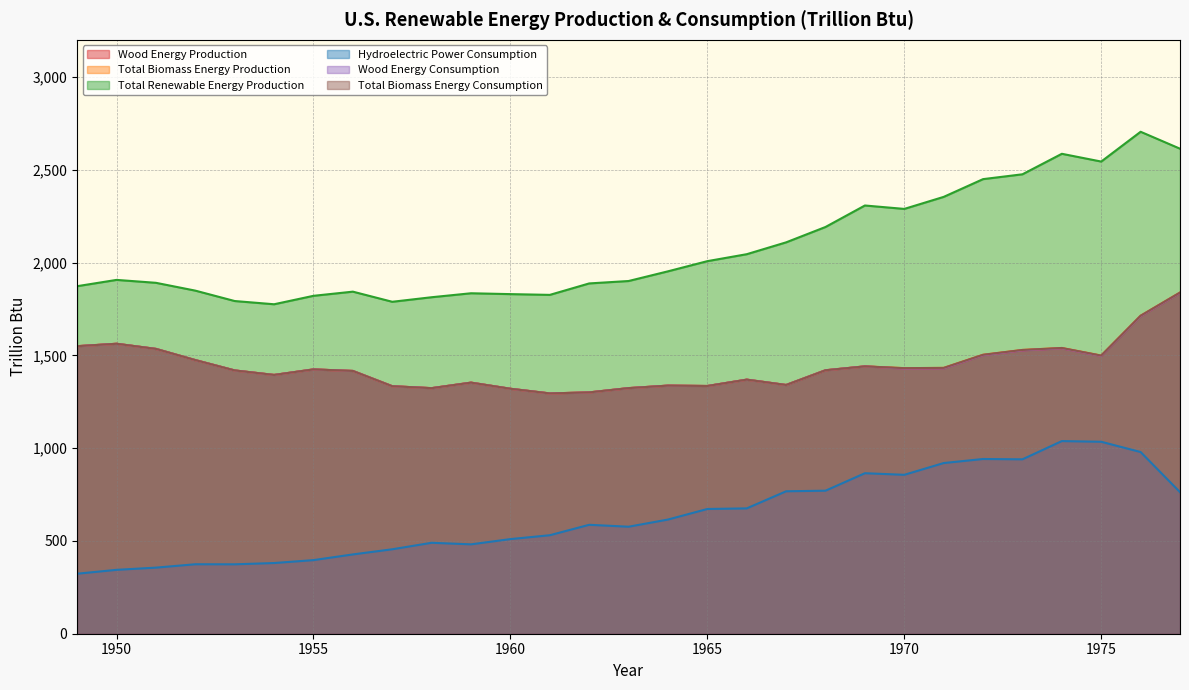

Is the value of Wood Energy Production at 1974 greater than the value of Total Renewable Energy Production at 1954?

No